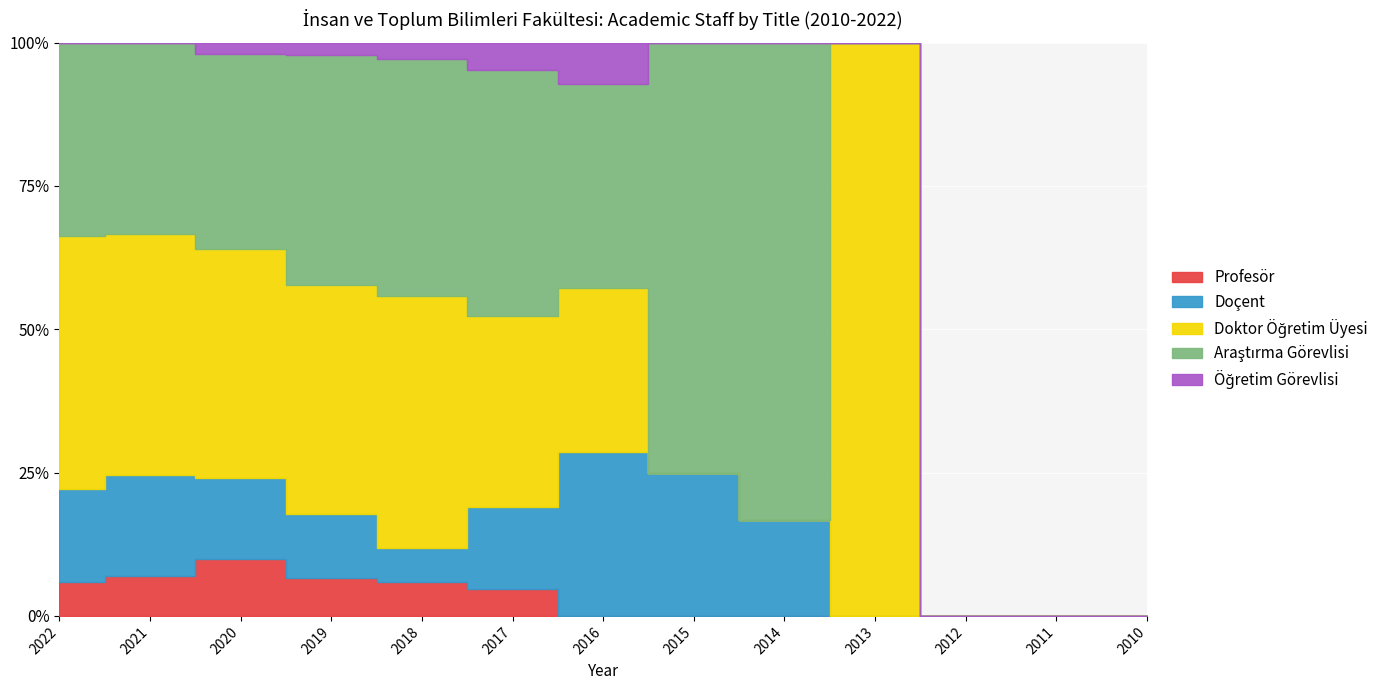

At which label does Araştırma Görevlisi first exceed 6?

2022